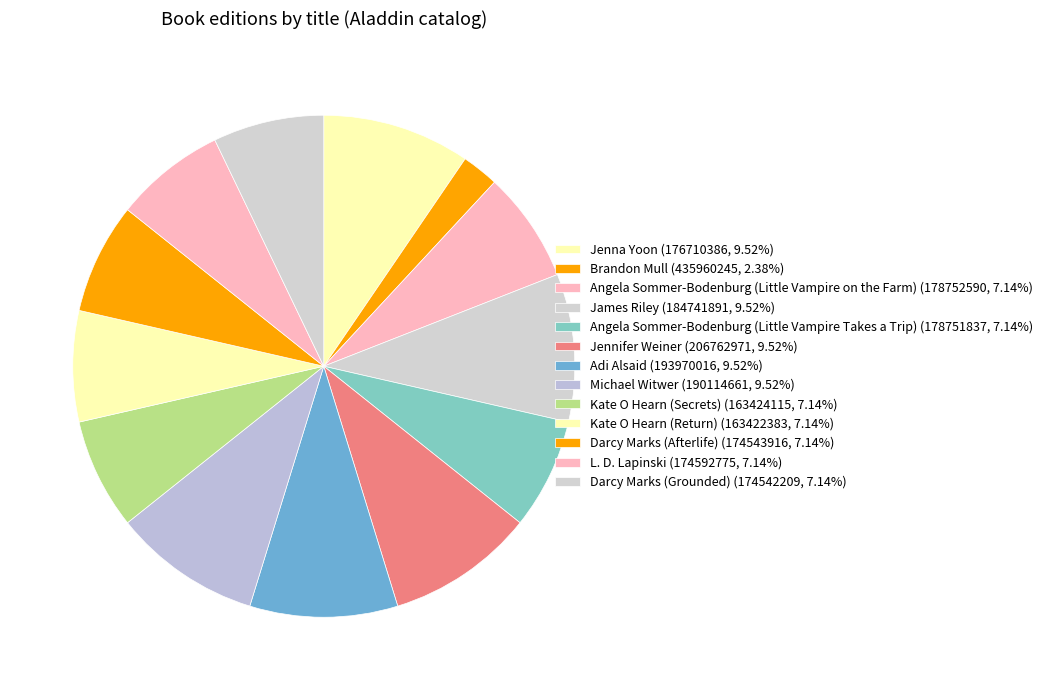

To the nearest percent, what is the average slice percentage?

8%